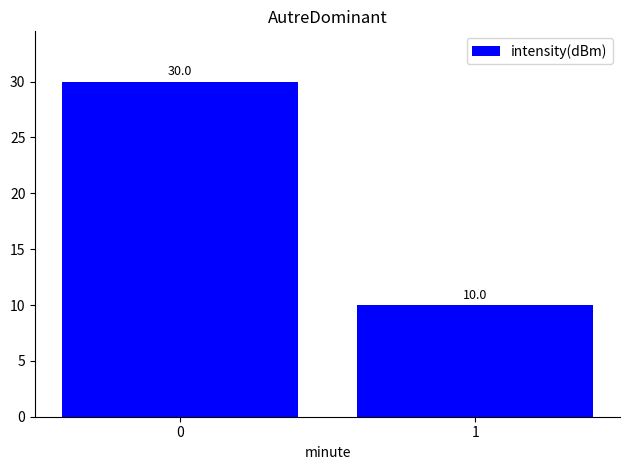

How many values are between 10 and 30?

2